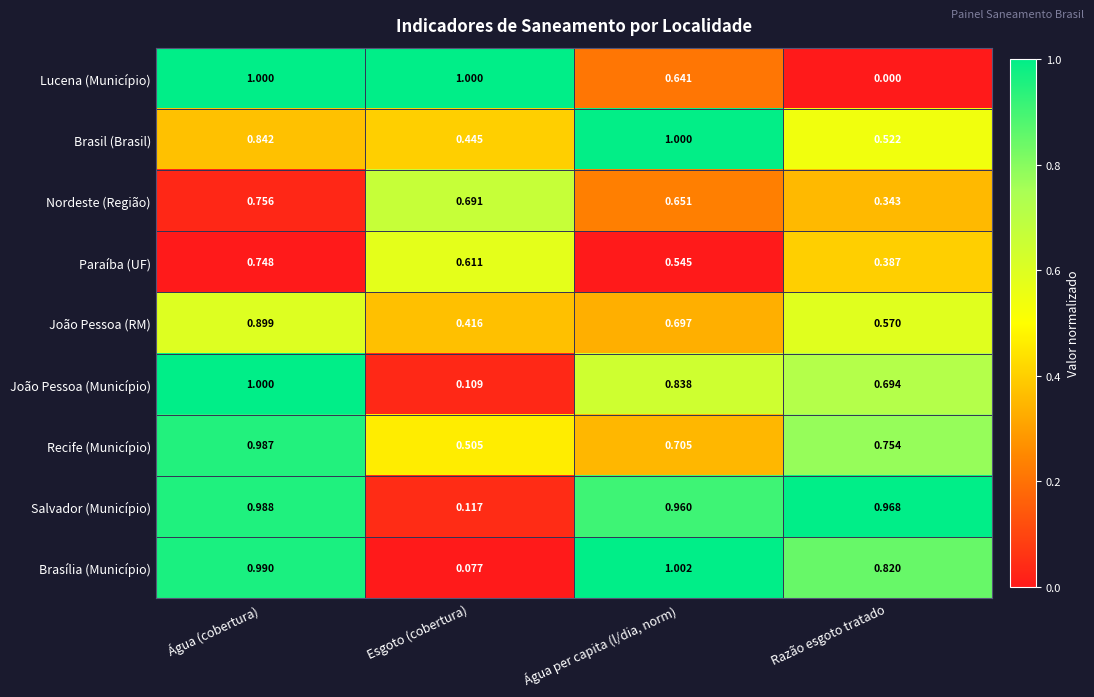

Which category has the highest value across all series?

Água per capita (l/dia, norm)